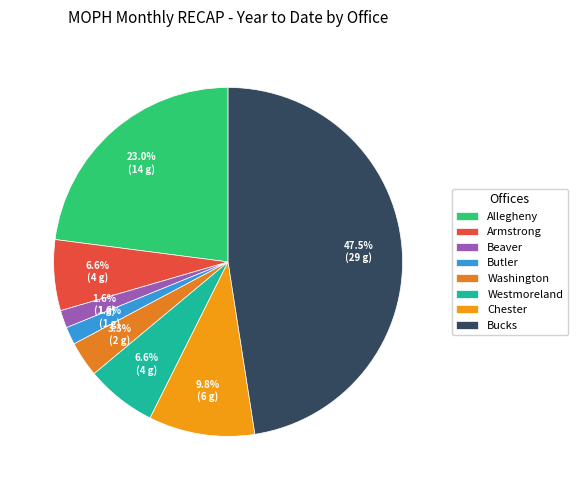

To the nearest percent, what is the difference between the largest and smallest slice percentages?

46%